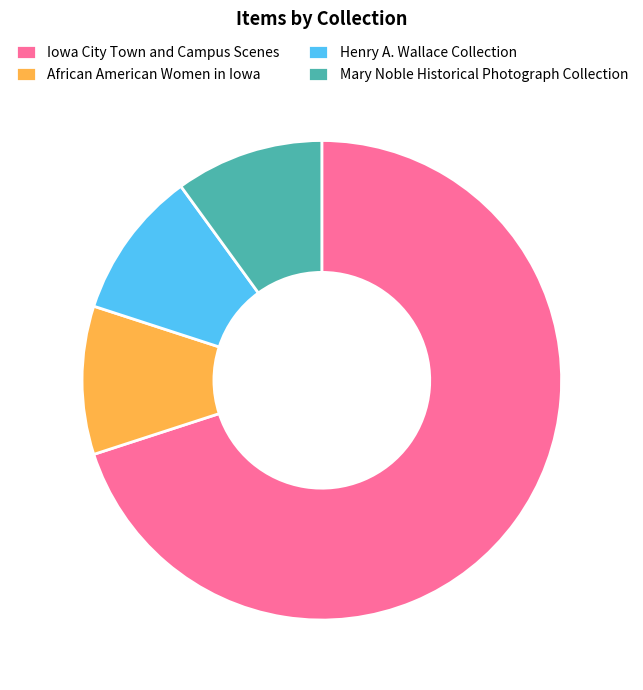

Which category has the biggest portion of the pie?

Iowa City Town and Campus Scenes